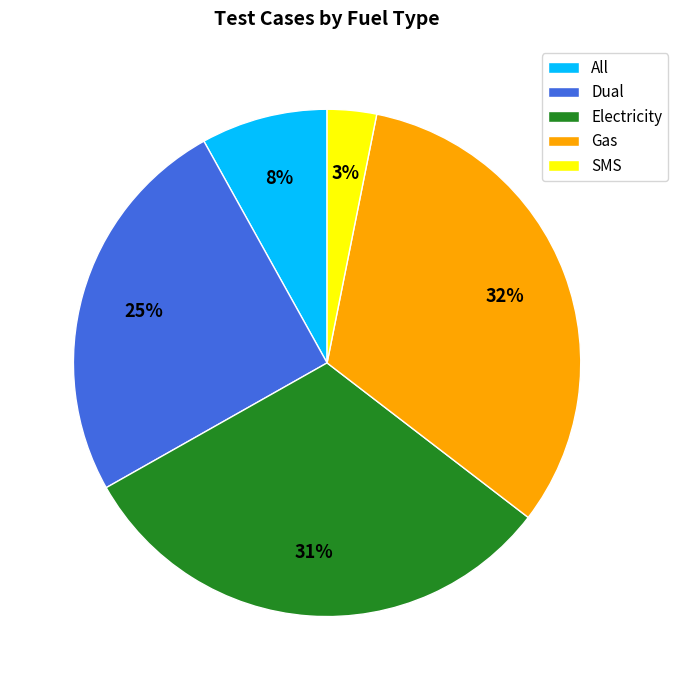

How many slices are in this pie chart?

5